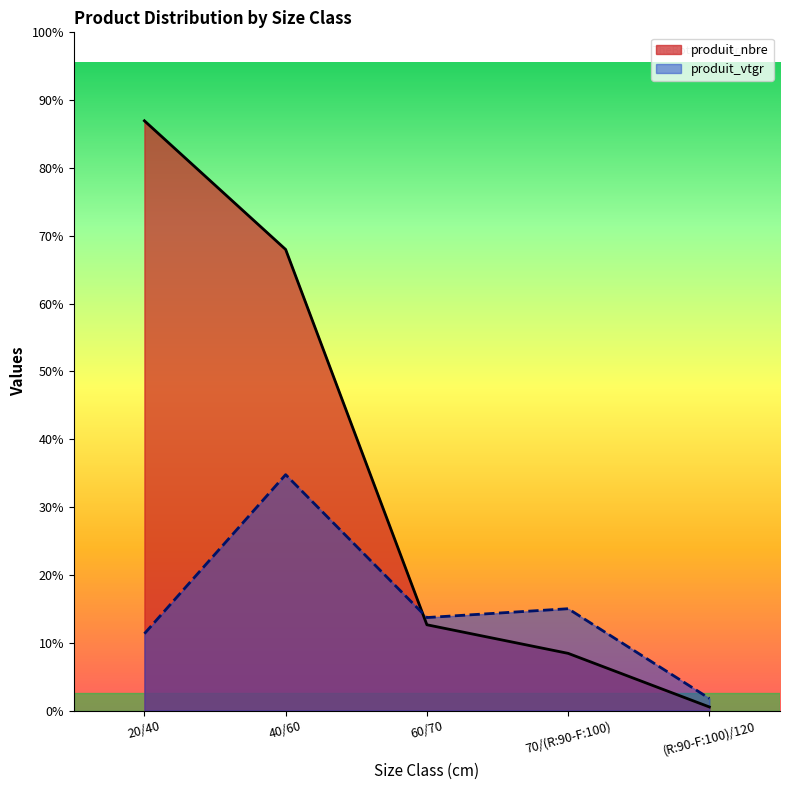

Which series has the largest total across all categories?

produit_nbre